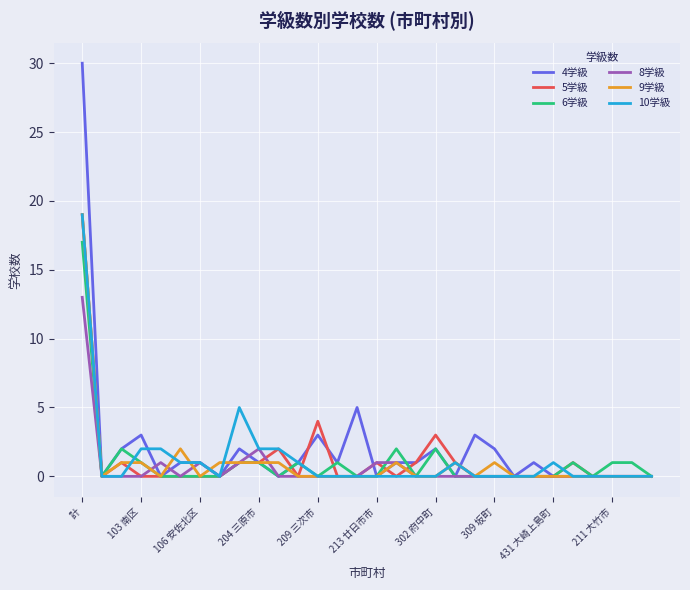

What is the maximum value for 10学級?

19